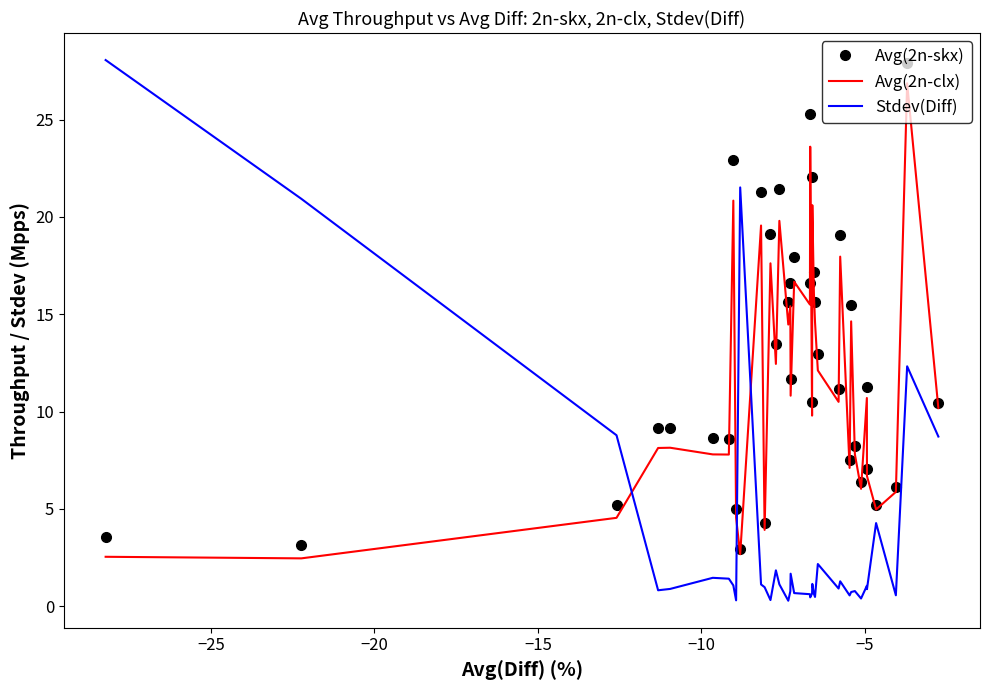

Which series has the widest spread of values?

Stdev(Diff)